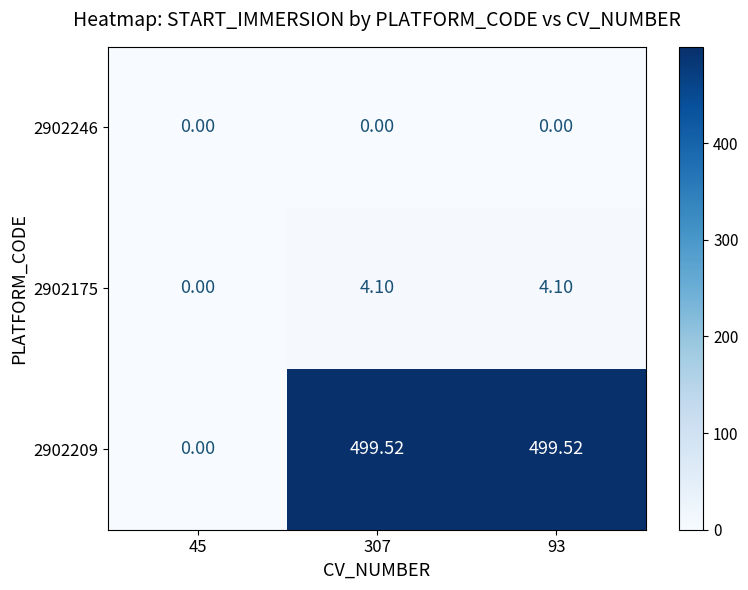

Is the value of 2902209 at 93 greater than the value of 2902246 at 307?

Yes